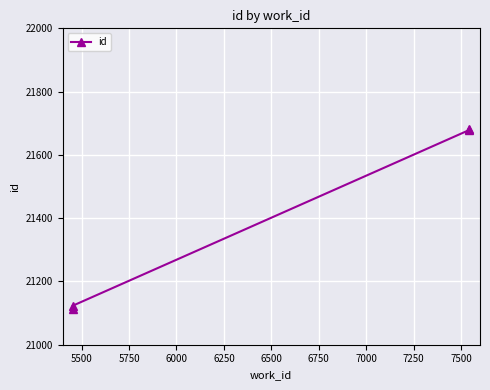

What is the difference between the maximum and minimum values?

568